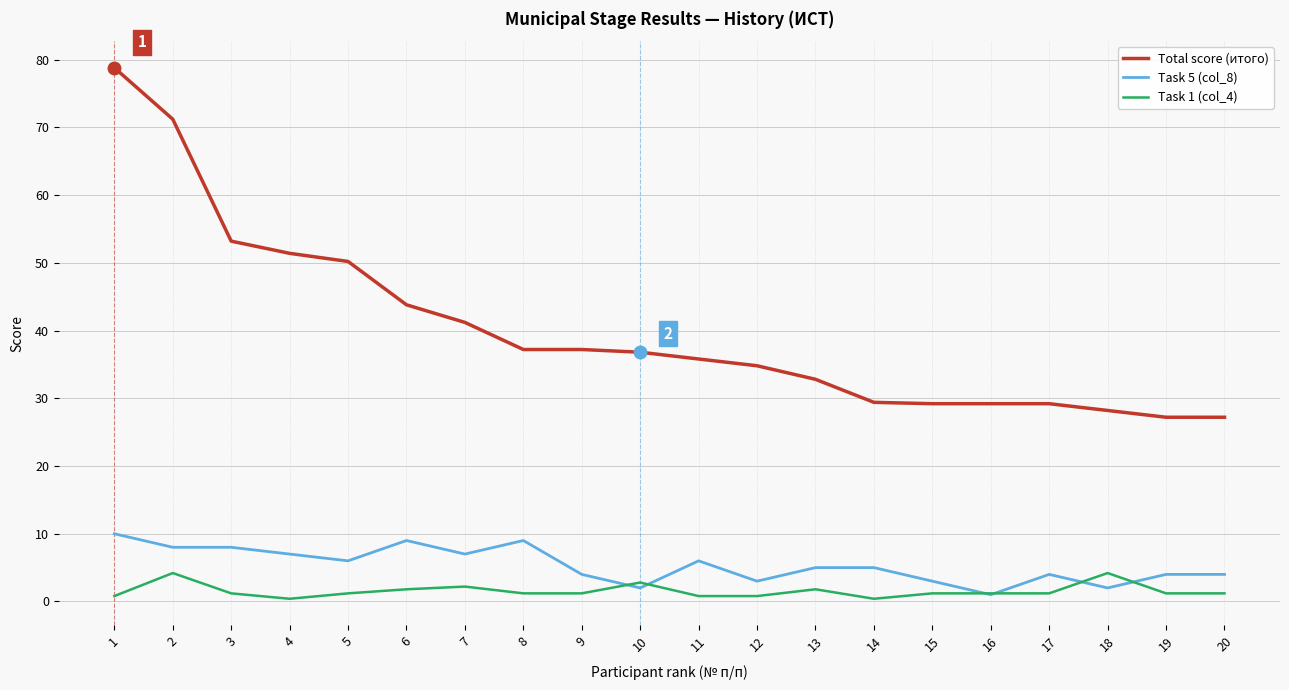

How many lines are shown in the chart?

3